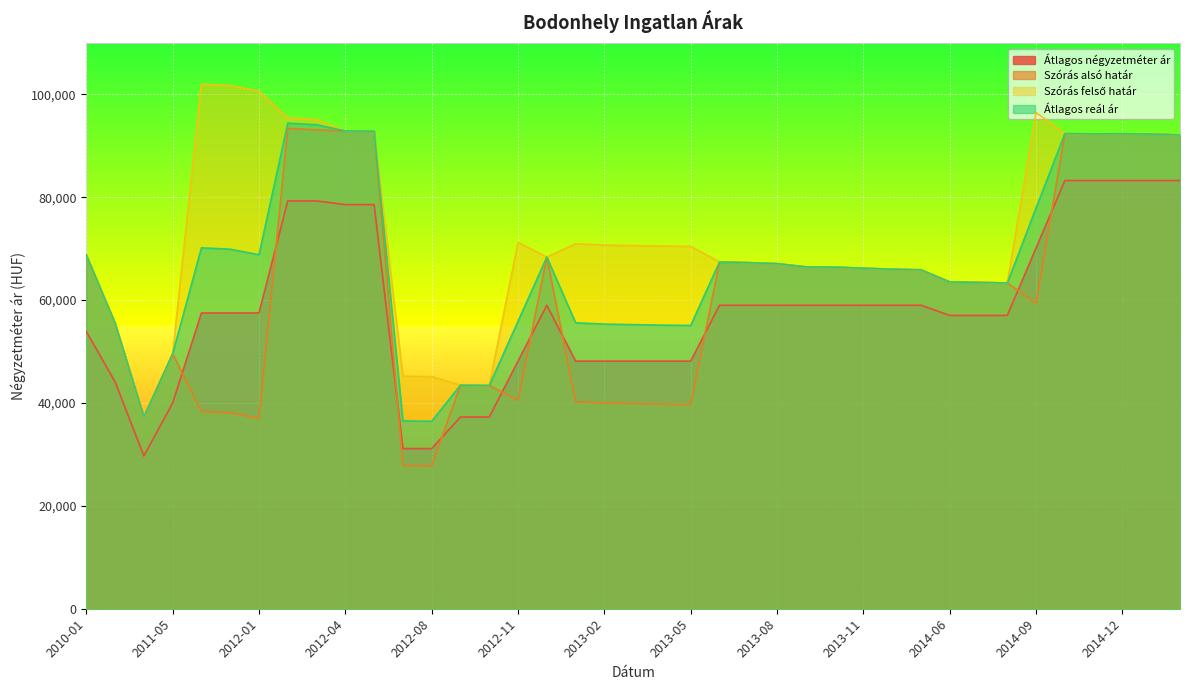

What is the approximate value of Átlagos reál ár at 2013-07, to the nearest 100?

67300